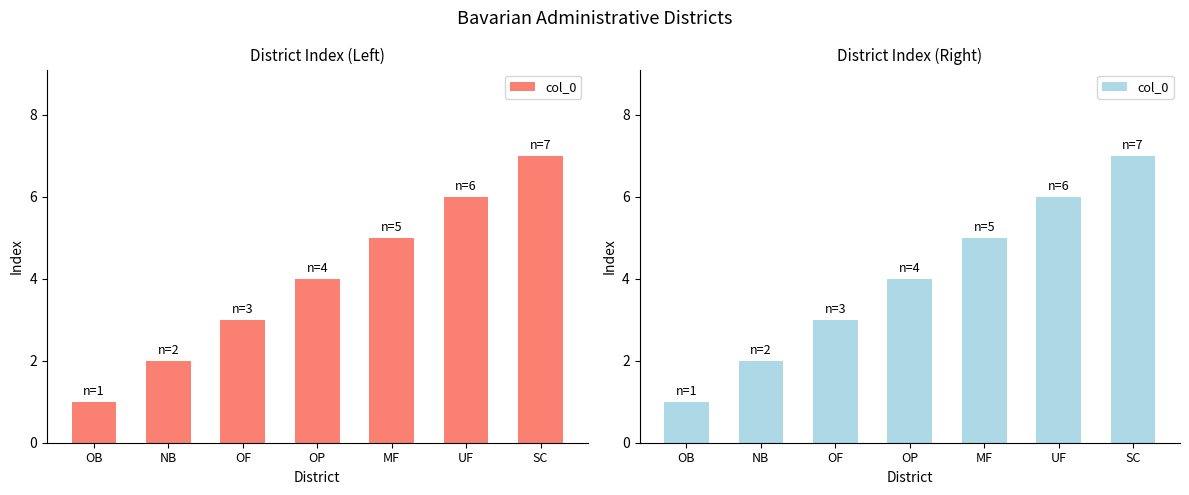

What is the greatest value displayed?

7